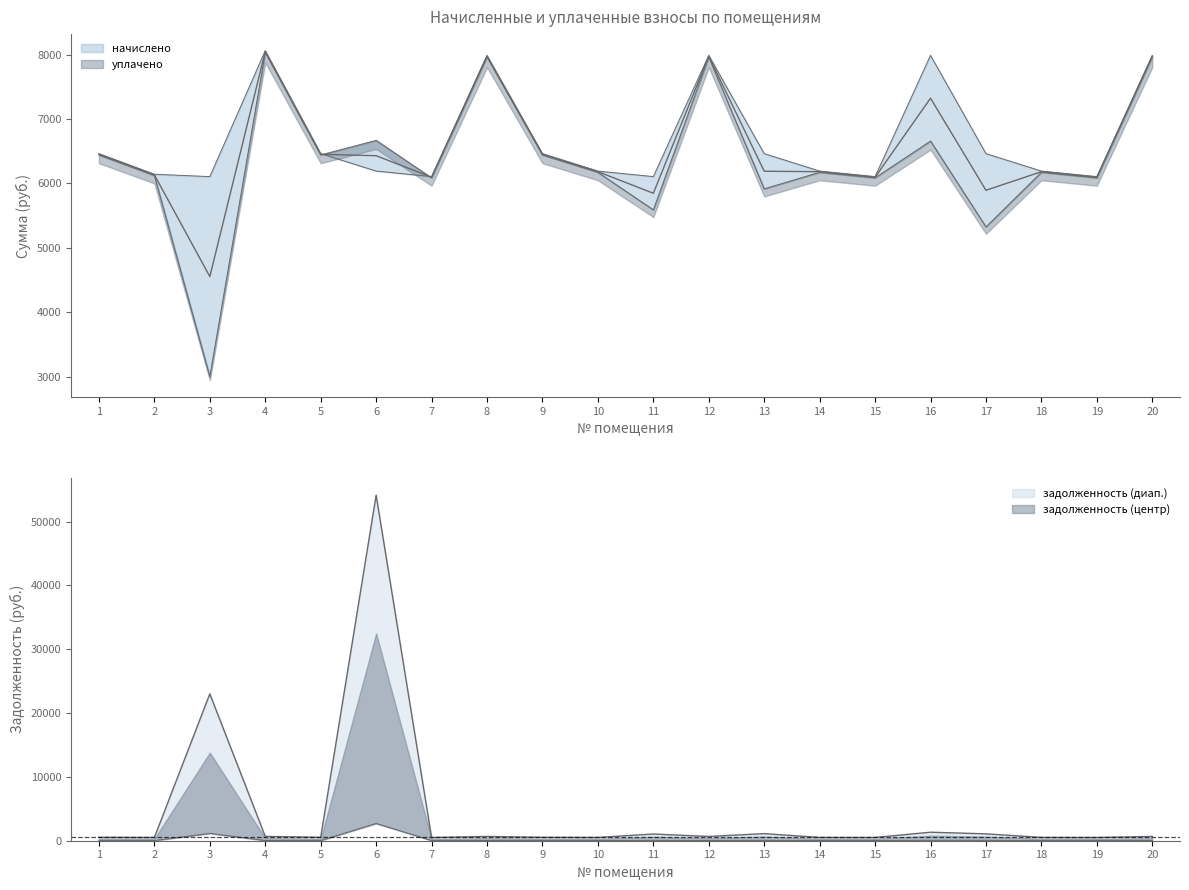

Which has a higher value, 7 or 17?

17